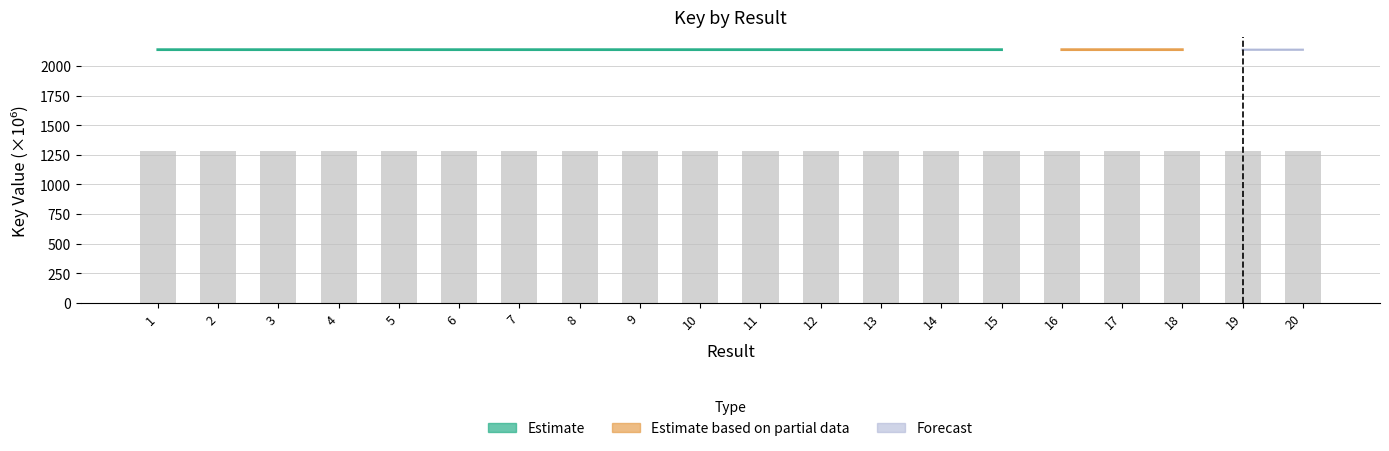

Are the bars horizontal?

No